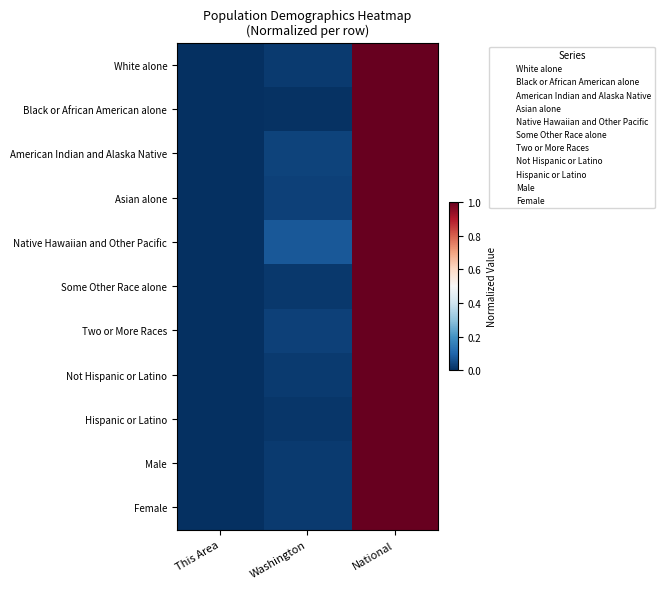

Which series has the largest total across all categories?

Native Hawaiian and Other Pacific